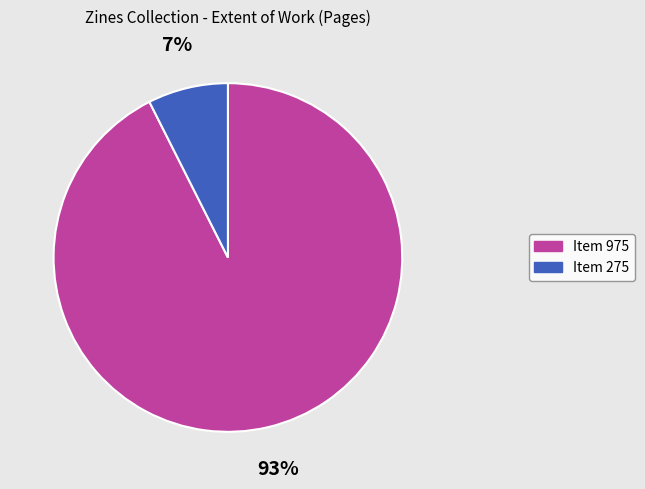

How many segments does this pie chart have?

2